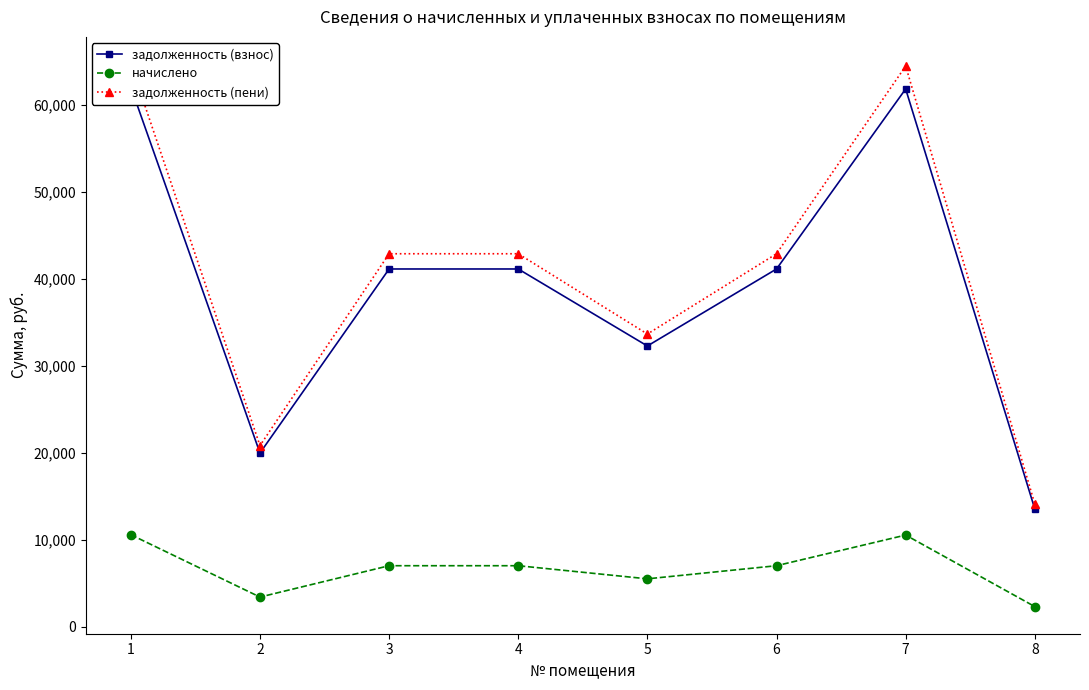

Rank the series at 4 from highest to lowest value.

задолженность (пени), задолженность (взнос), начислено